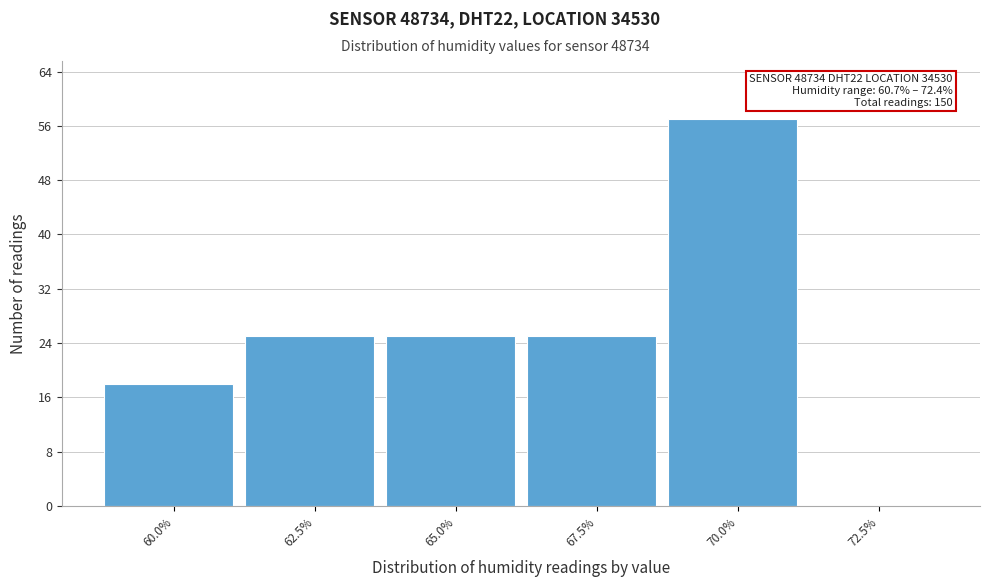

Reading right to left, list all the values displayed in this chart.

72.5%=0	70.0%=57	67.5%=25	65.0%=25	62.5%=25	60.0%=18